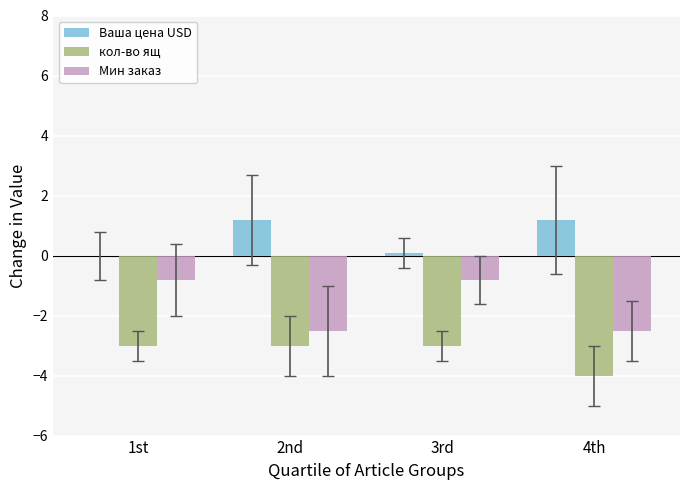

At which label does Ваша цена USD first exceed 1?

2nd